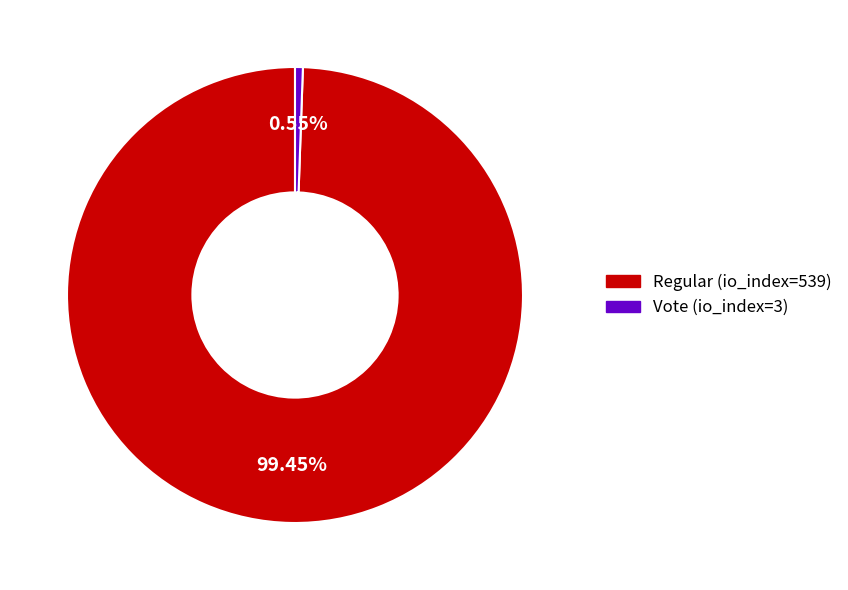

True or false: Vote (io_index=3) accounts for 11% of the total.

False